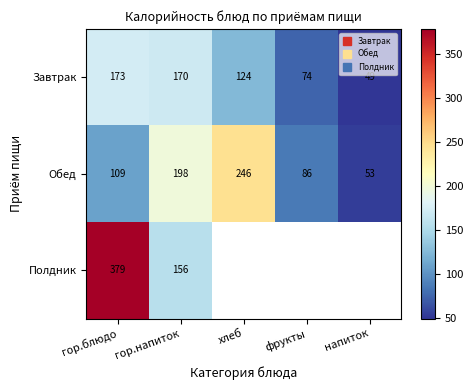

How many series are shown in this chart?

3